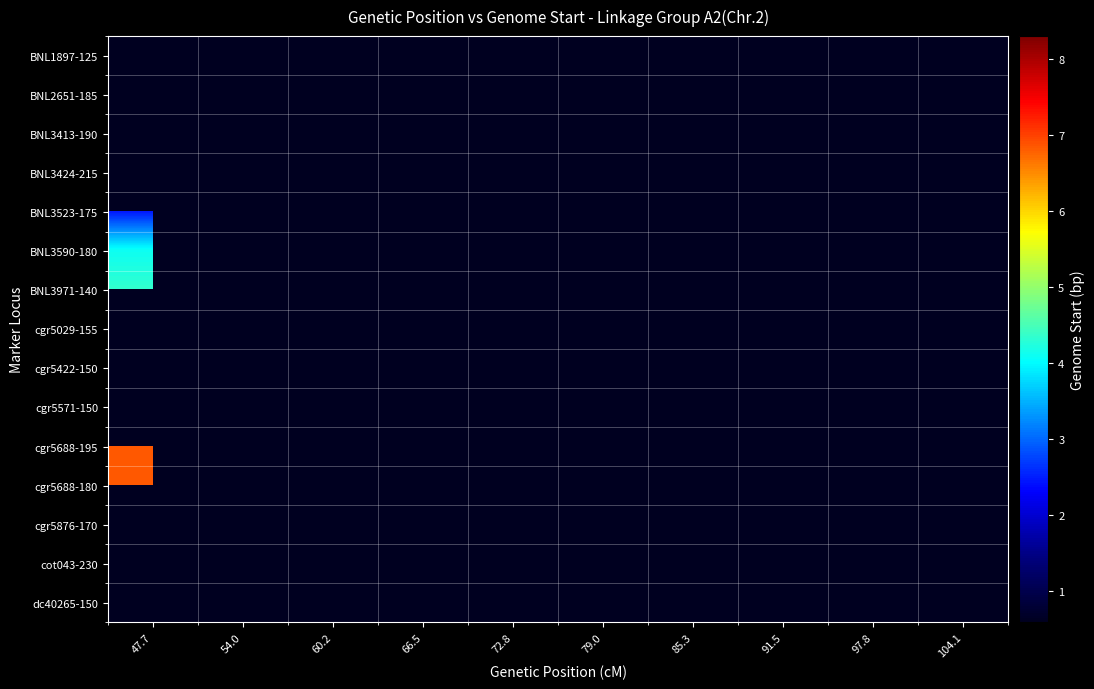

Which label corresponds to the smallest value in the chart?

60.2